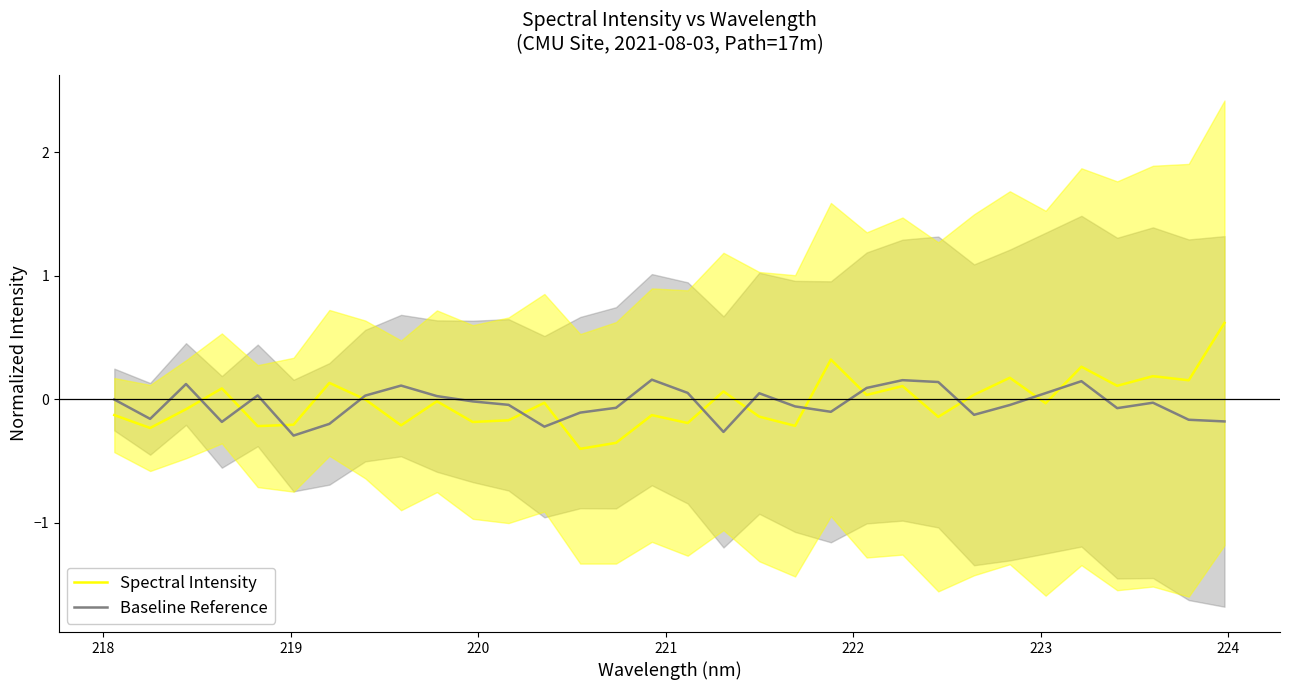

What is the maximum value for Spectral Intensity?

0.6